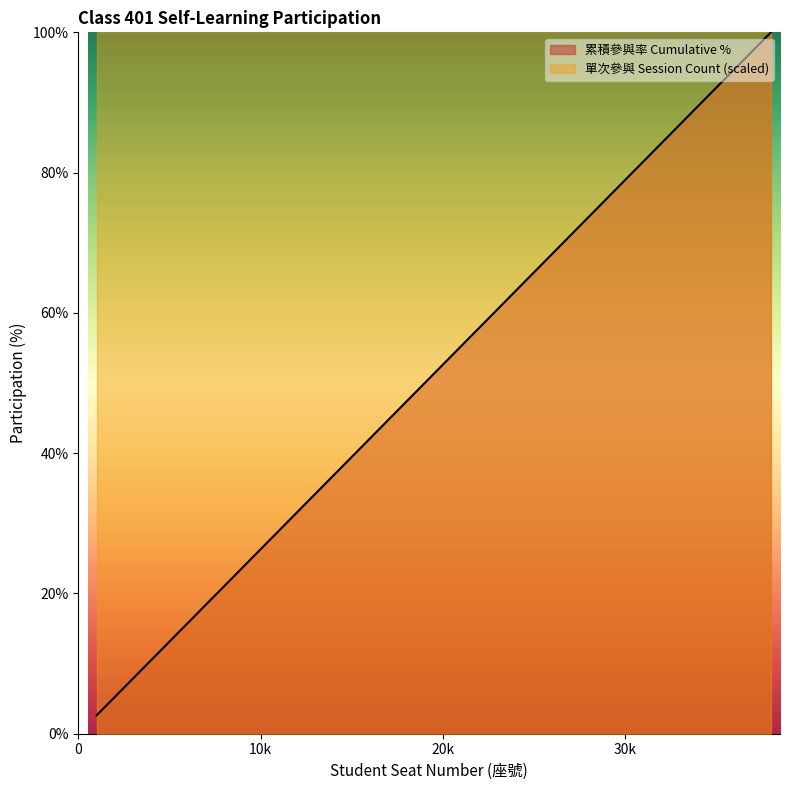

Does the chart display data point markers on the line(s)?

No